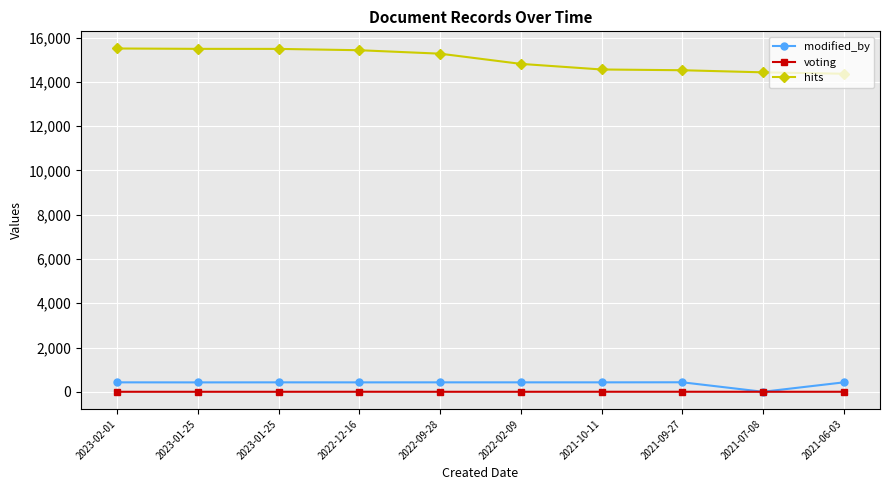

At which category is the sum across all series the highest?

2023-02-01